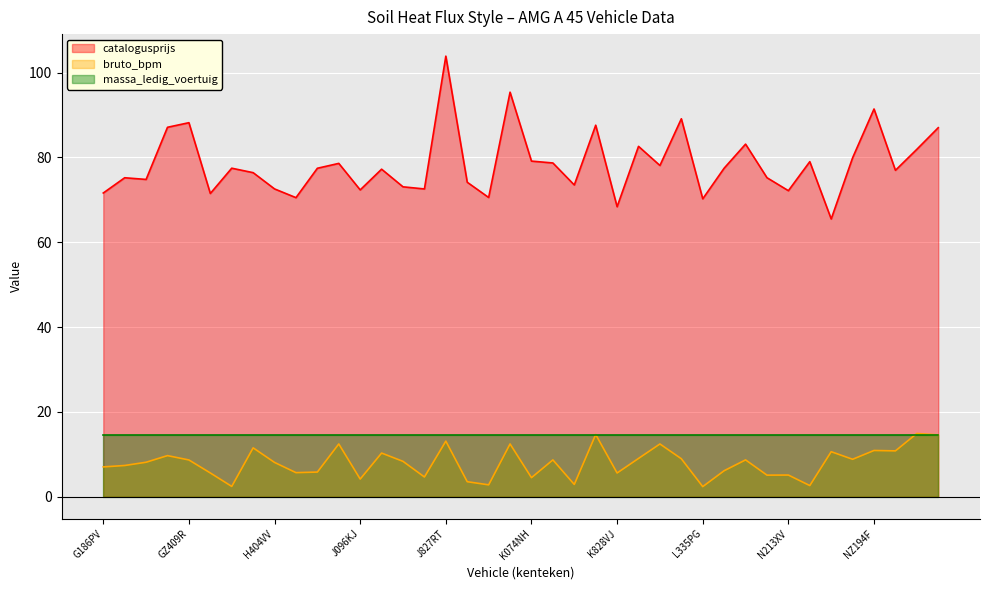

True or false: catalogusprijs and bruto_bpm cross at least once.

False